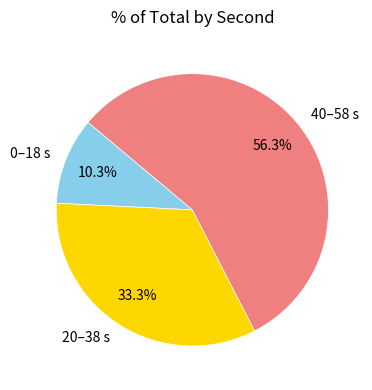

Approximately how many times larger is the value at 20–38 s compared to 0–18 s?

3.2